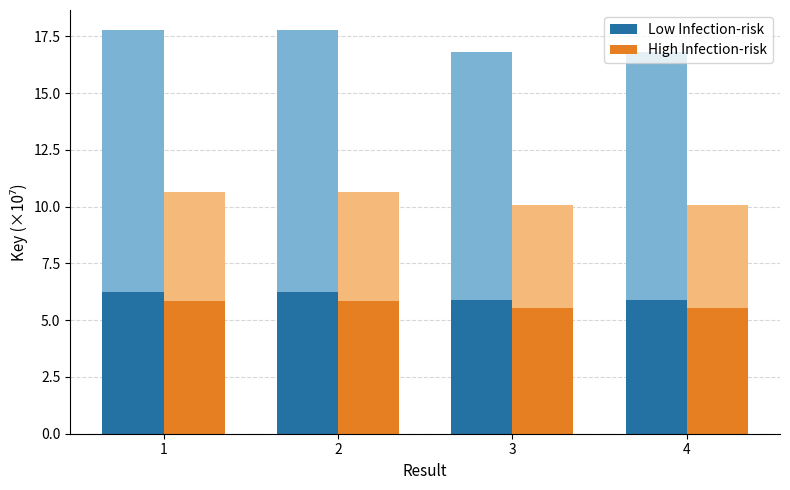

How many data points does each series have?

4